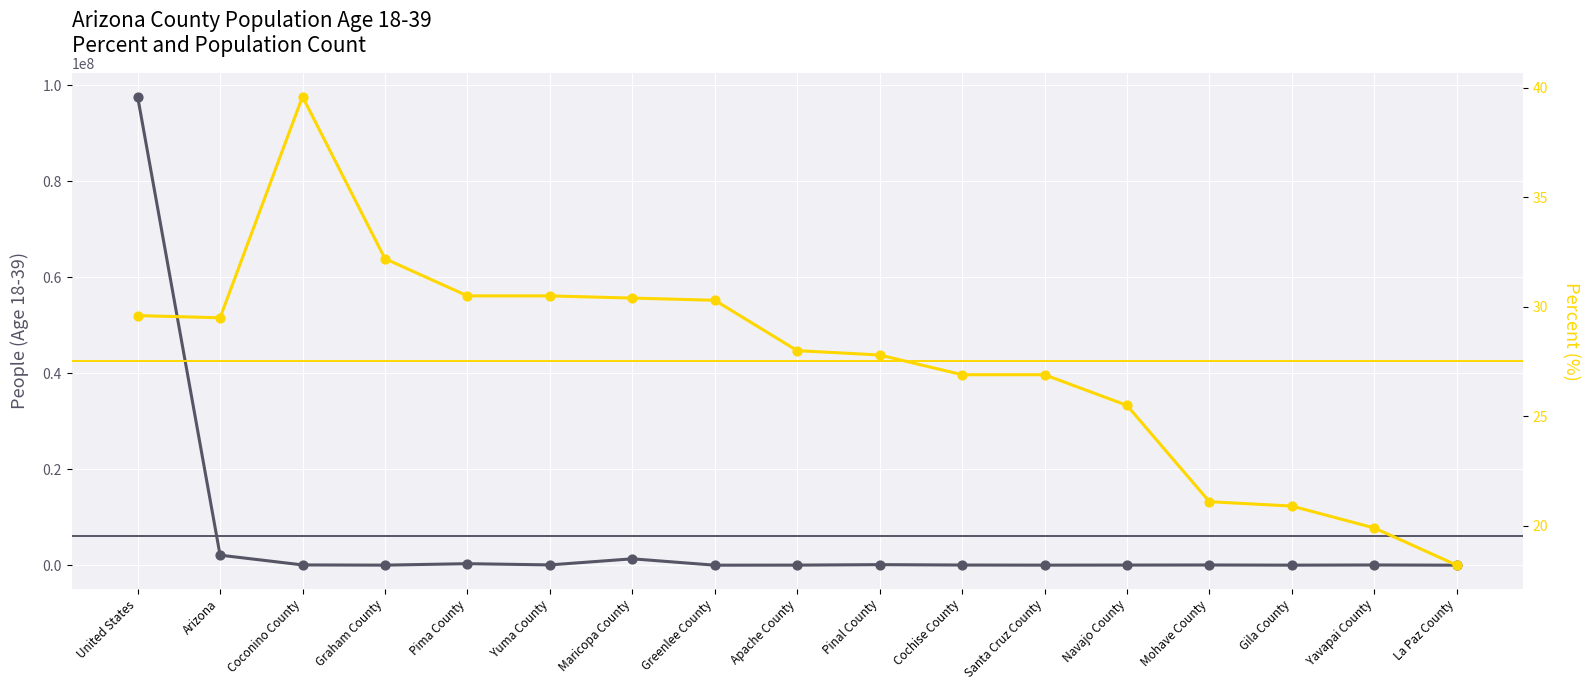

Which series has the largest total across all categories?

People (Age 18-39)